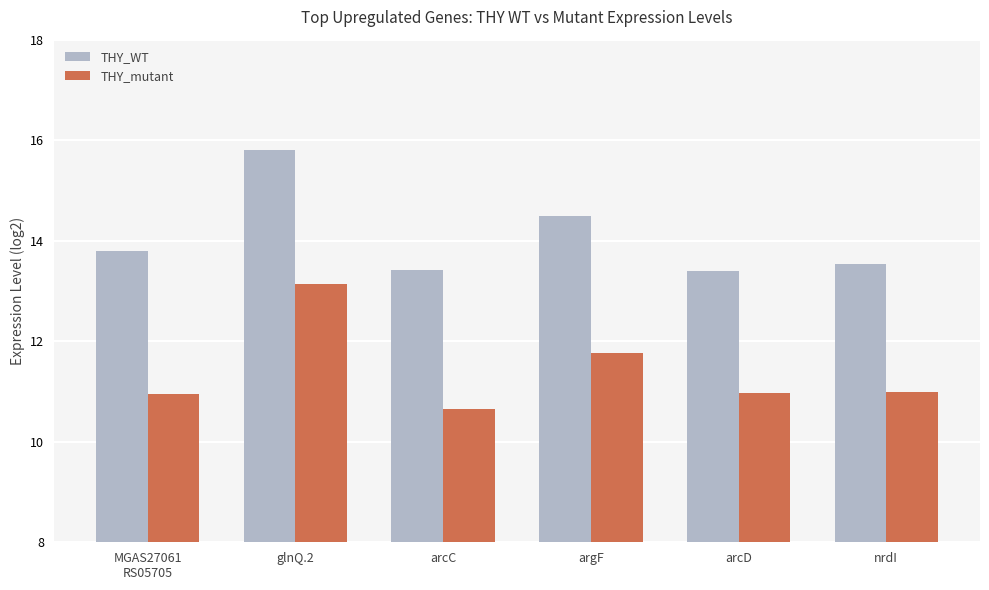

List the series in order of their peak value, lowest first.

THY_mutant, THY_WT